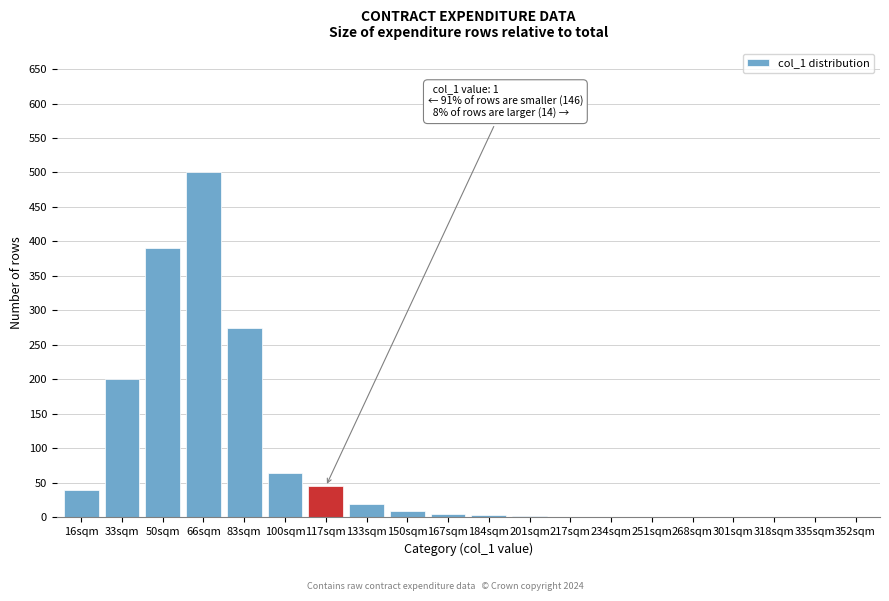

Which has a higher value, 66sqm or 16sqm?

66sqm